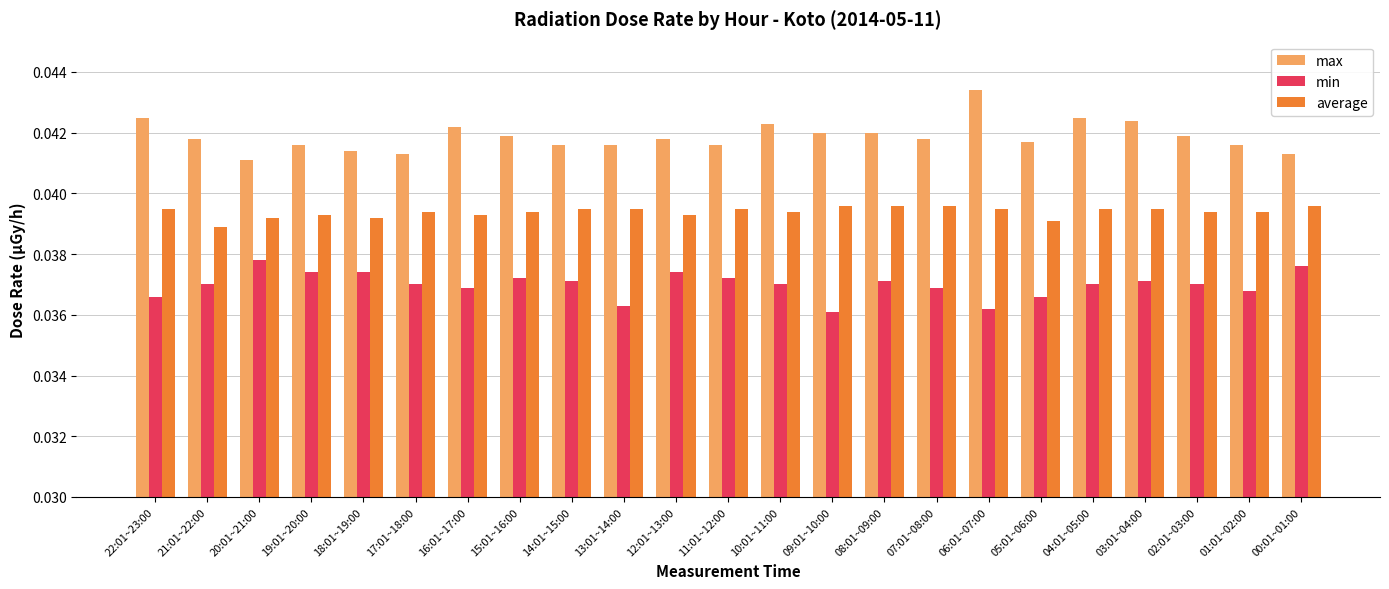

Which label corresponds to the largest value in the chart?

06:01~07:00